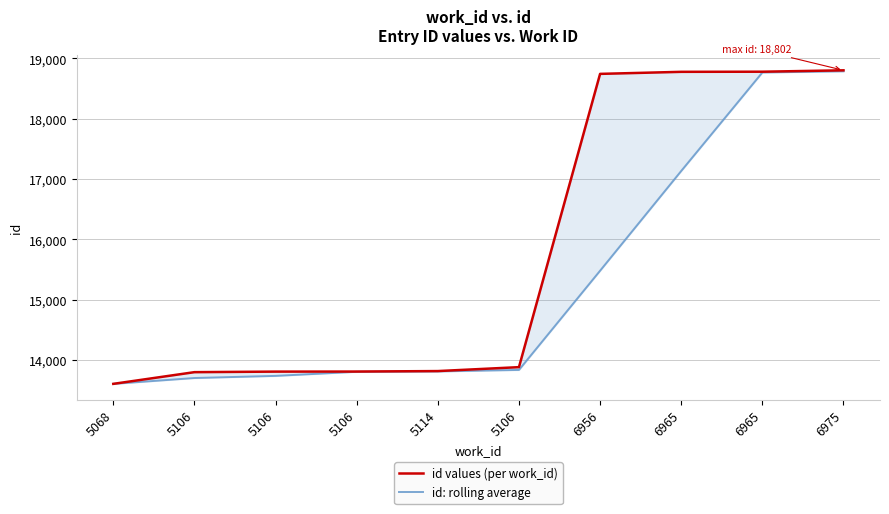

The id values (per work_id) series shows 13808.0 at 5106. True or false?

True